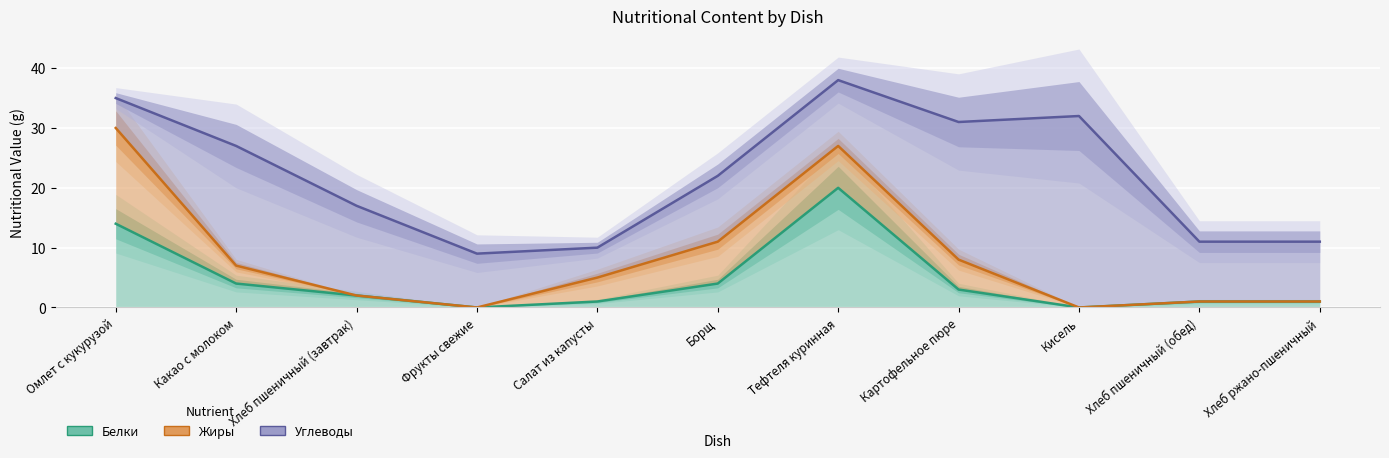

Which has a higher value, Хлеб пшеничный (обед) or Кисель?

Хлеб пшеничный (обед)